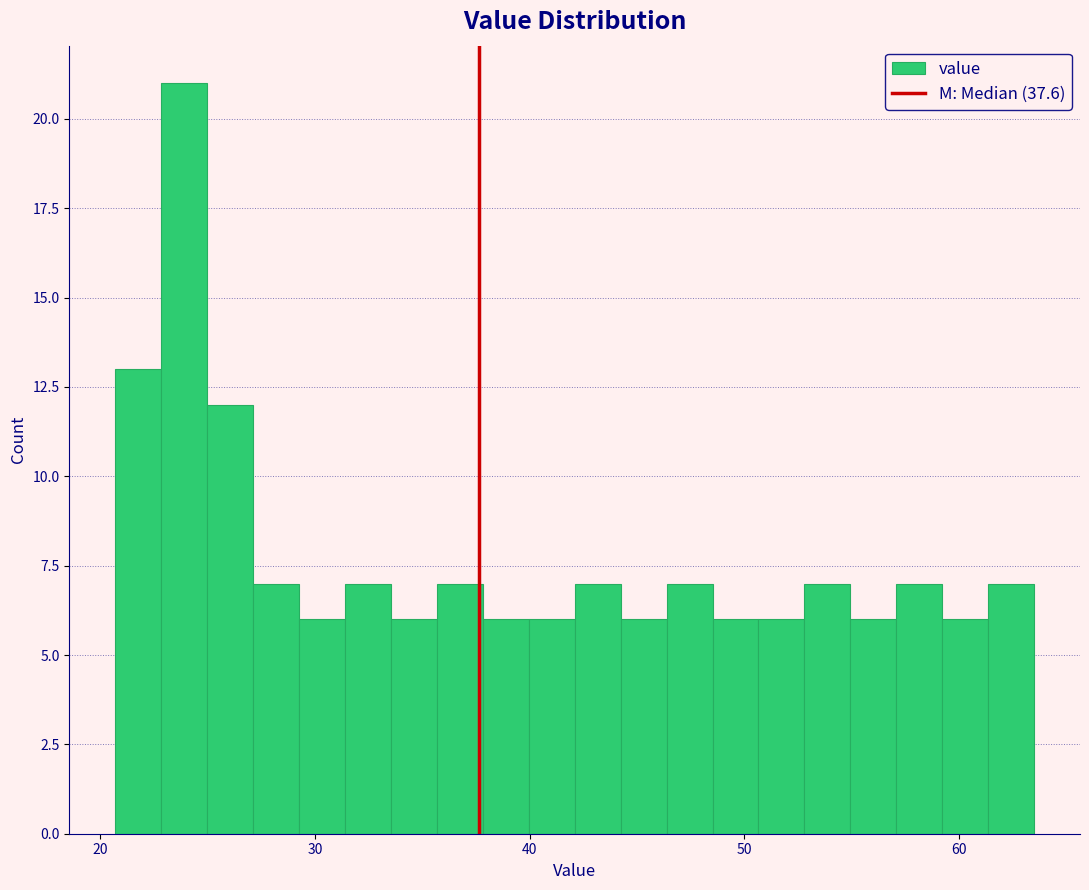

Around what value on the x-axis is the tallest bar? Give the approximate position of its centre, as read against the axis.

24